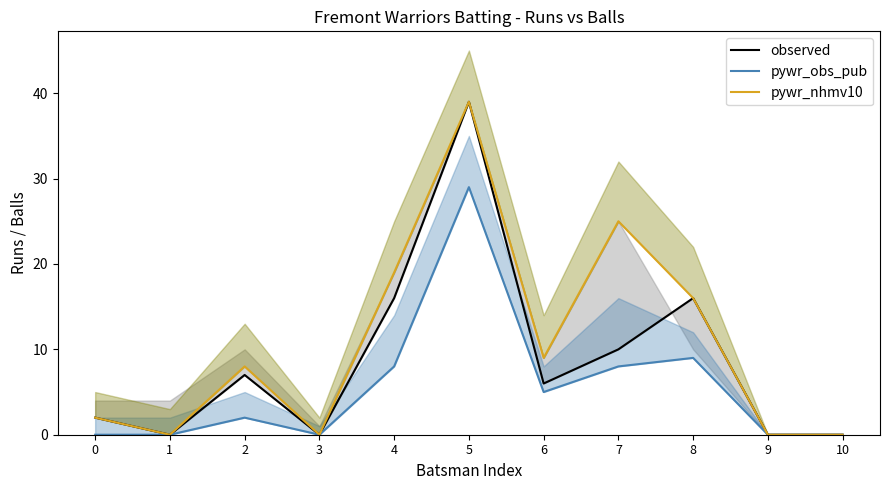

What is the maximum value for pywr_obs_pub?

29